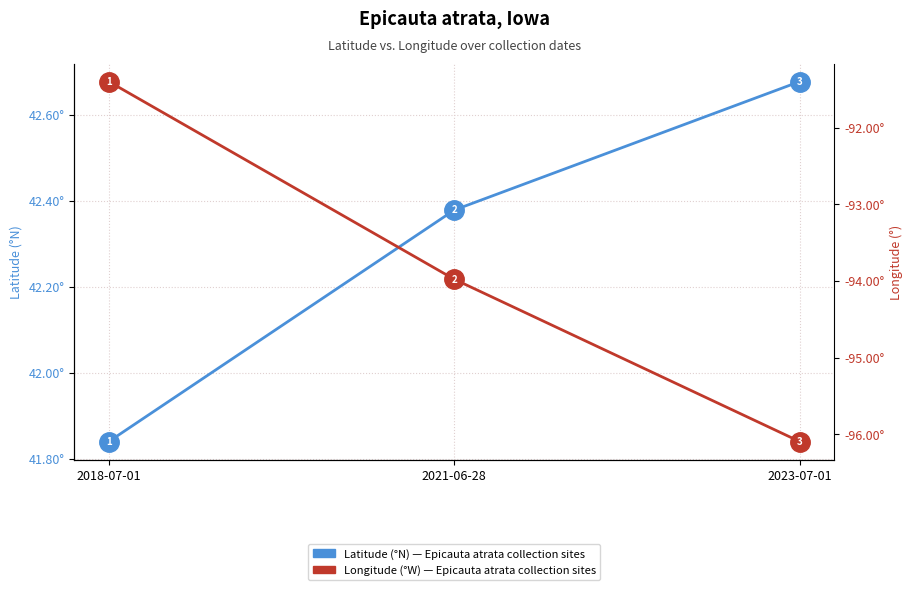

At which category is the sum across all series the highest?

2018-07-01